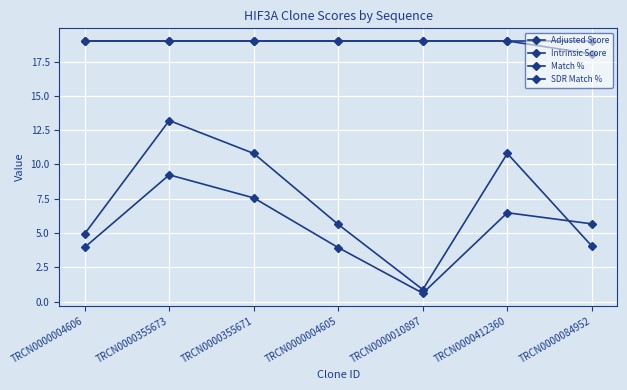

At TRCN0000084952, list the series in order from smallest to largest.

Intrinsic Score, Adjusted Score, Match %, SDR Match %